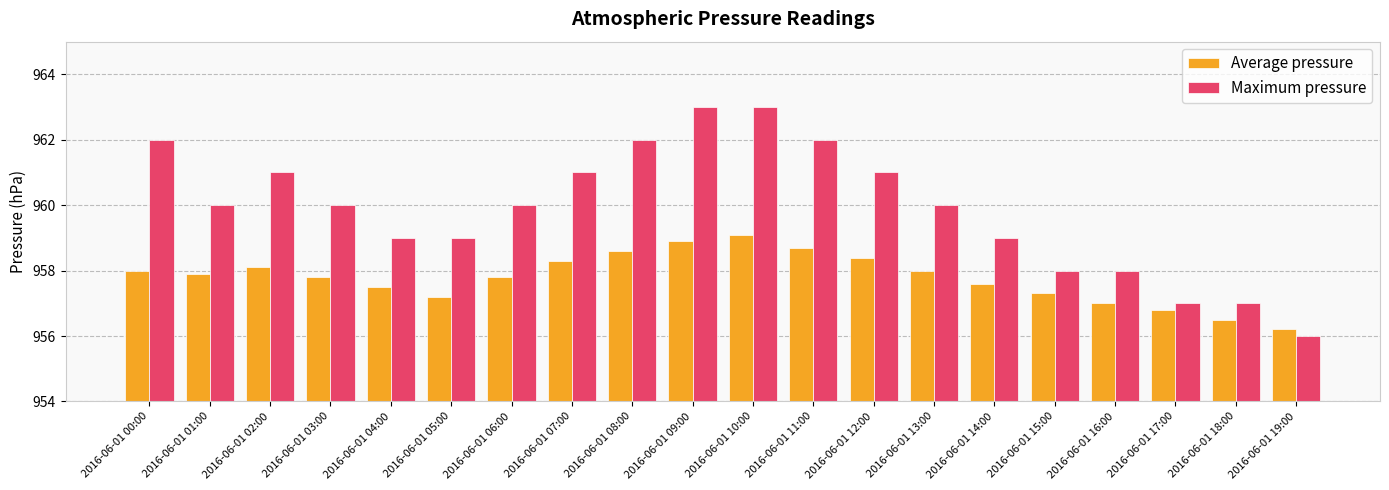

What are all the series names shown in the legend?

Average pressure, Maximum pressure